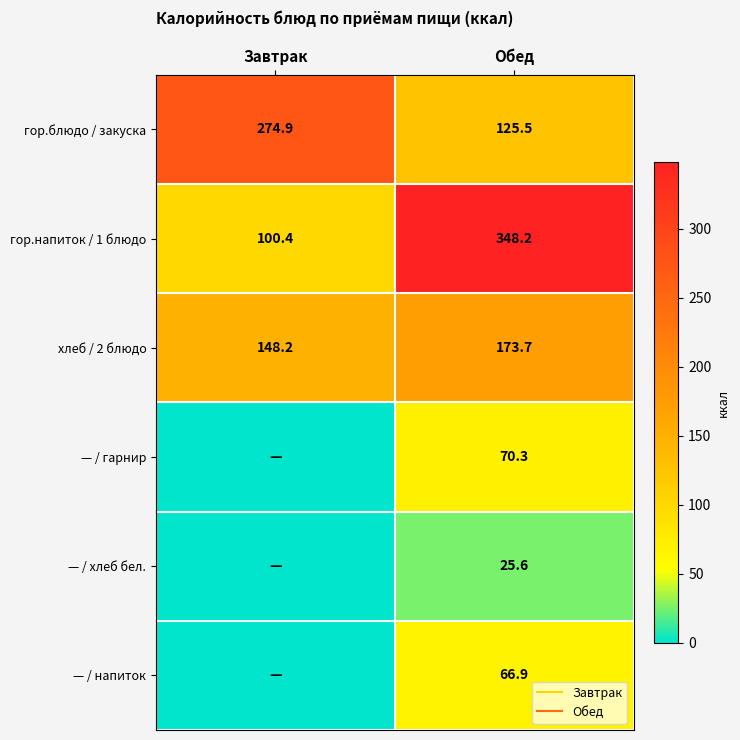

How many distinct data groups are displayed?

6